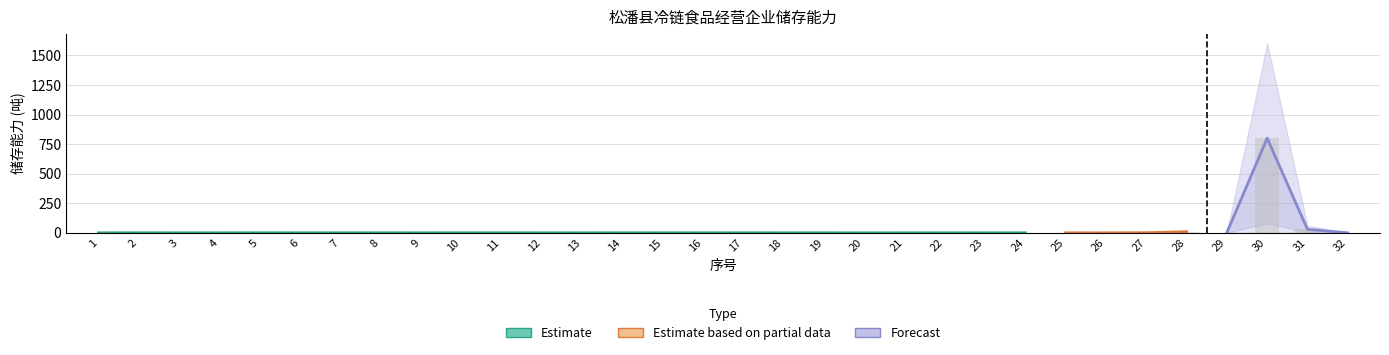

Which has a higher value, 20 or 6?

6